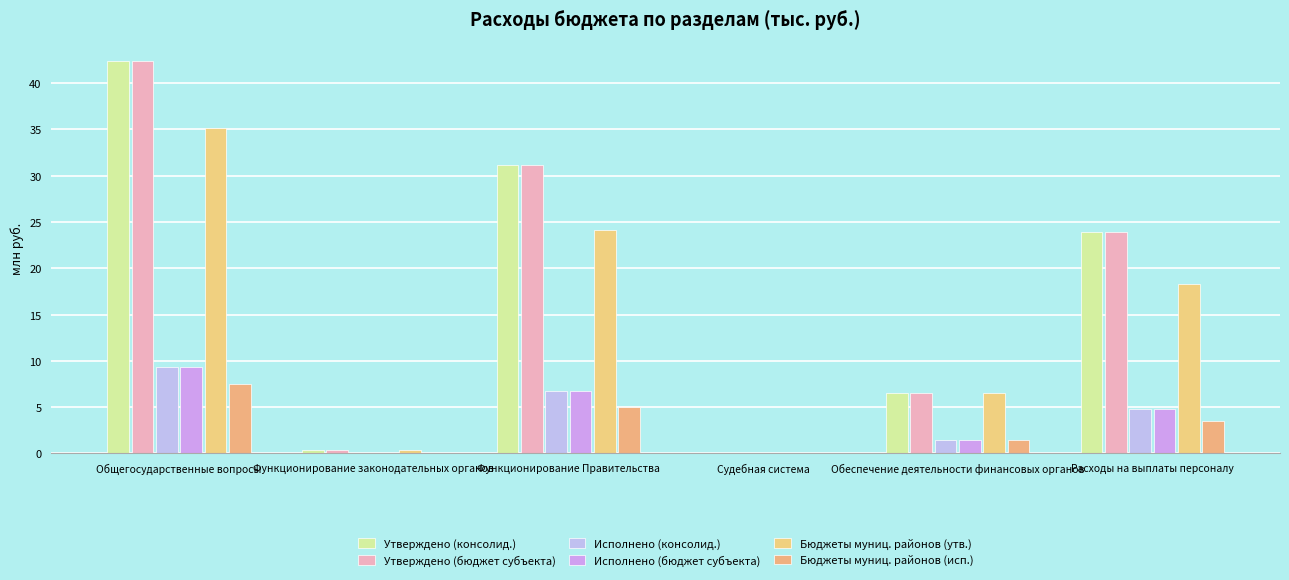

Reading left to right, transcribe all the data shown in this chart.

Утверждено (консолид.): 42.4	0.4	31.2	0.1	6.5	23.9
Утверждено (бюджет субъекта): 42.4	0.4	31.2	0.1	6.5	23.9
Исполнено (консолид.): 9.3	0.1	6.8	0.1	1.5	4.8
Исполнено (бюджет субъекта): 9.3	0.1	6.8	0.1	1.5	4.8
Бюджеты муниц. районов (утв.): 35.1	0.4	24.1	0.1	6.5	18.3
Бюджеты муниц. районов (исп.): 7.5	0.1	5.0	0.1	1.5	3.5